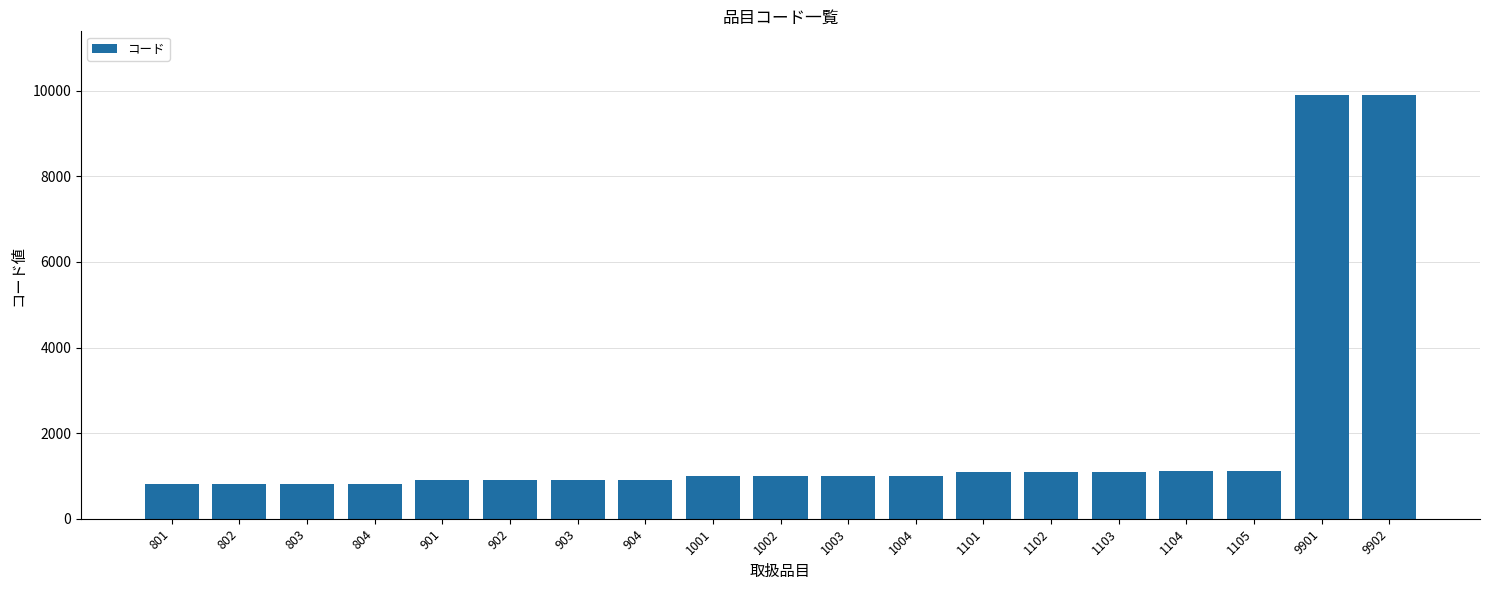

True or false: the data shows 801 at 801.

True